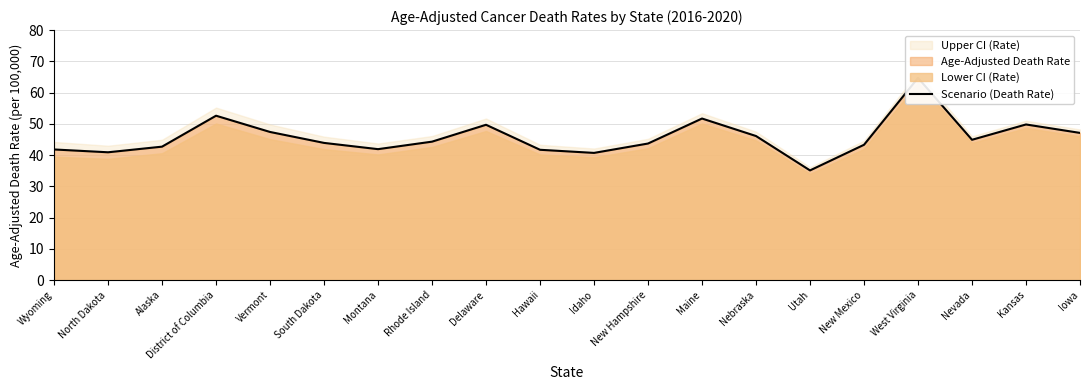

What is the difference between the second highest and second lowest values?

11.9